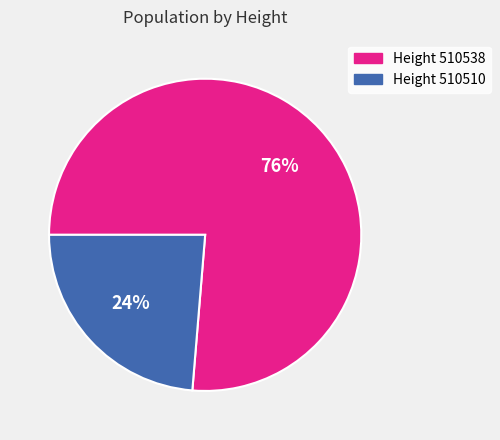

Does any single category account for the majority?

Yes